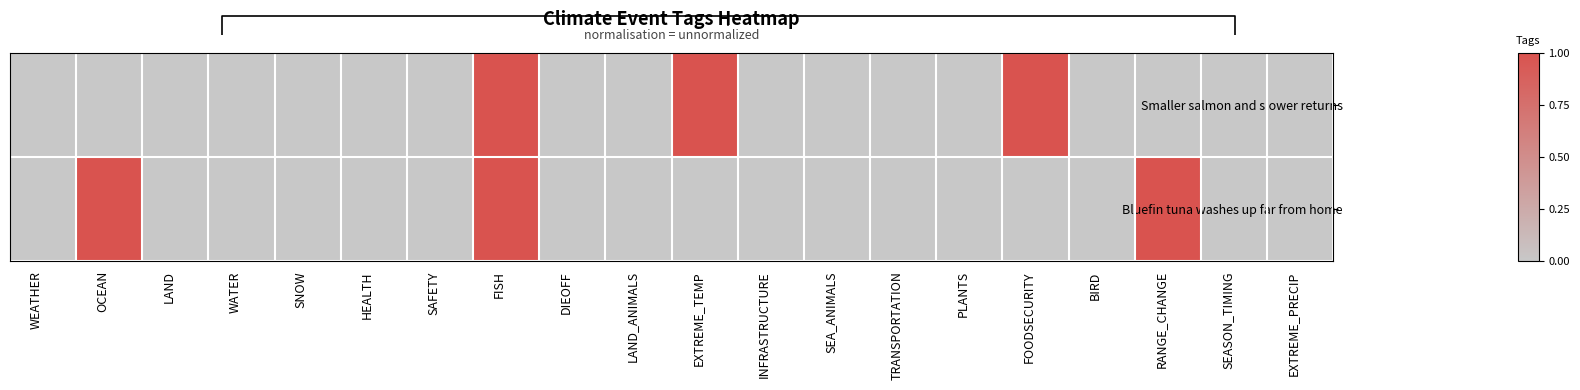

Rank the categories by Bluefin tuna washes up far from home value from highest to lowest.

OCEAN, FISH, RANGE_CHANGE, WEATHER, LAND, WATER, SNOW, HEALTH, SAFETY, DIEOFF, LAND_ANIMALS, EXTREME_TEMP, INFRASTRUCTURE, SEA_ANIMALS, TRANSPORTATION, PLANTS, FOODSECURITY, BIRD, SEASON_TIMING, EXTREME_PRECIP